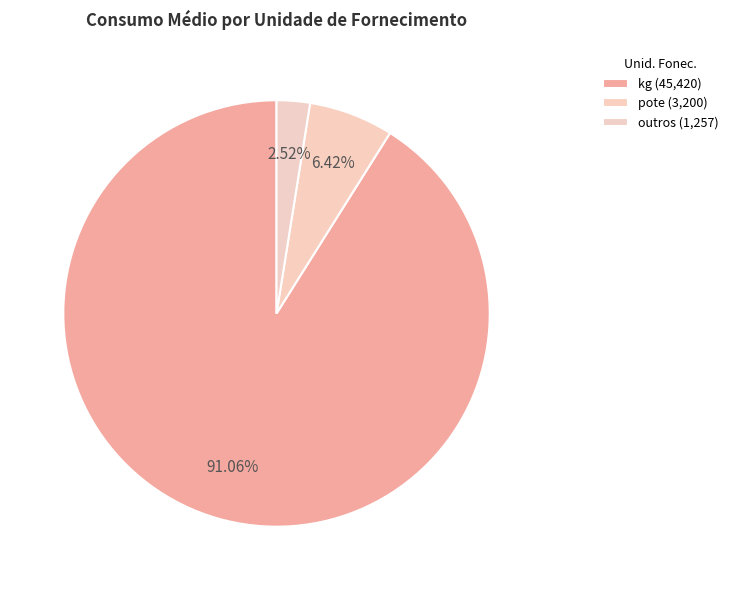

How many slices are in this pie chart?

3